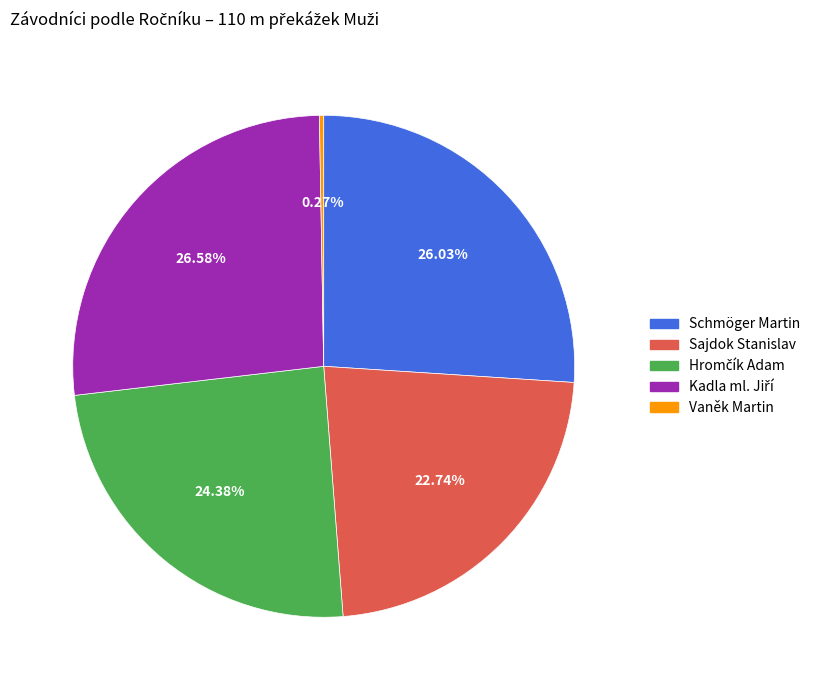

Does Schmöger Martin account for over 50% of the chart?

No